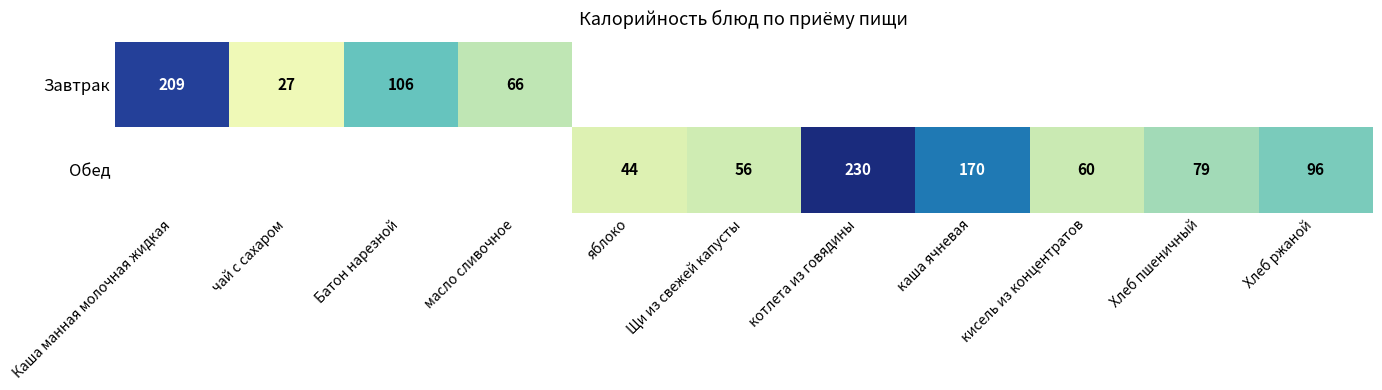

The value of Обед at кисель из концентратов is 60. True or false?

True